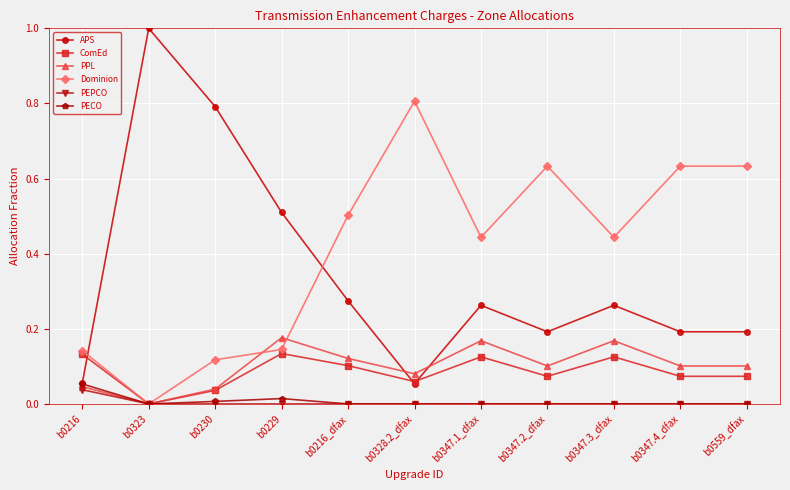

At which category does the chart reach its peak across all series?

b0323